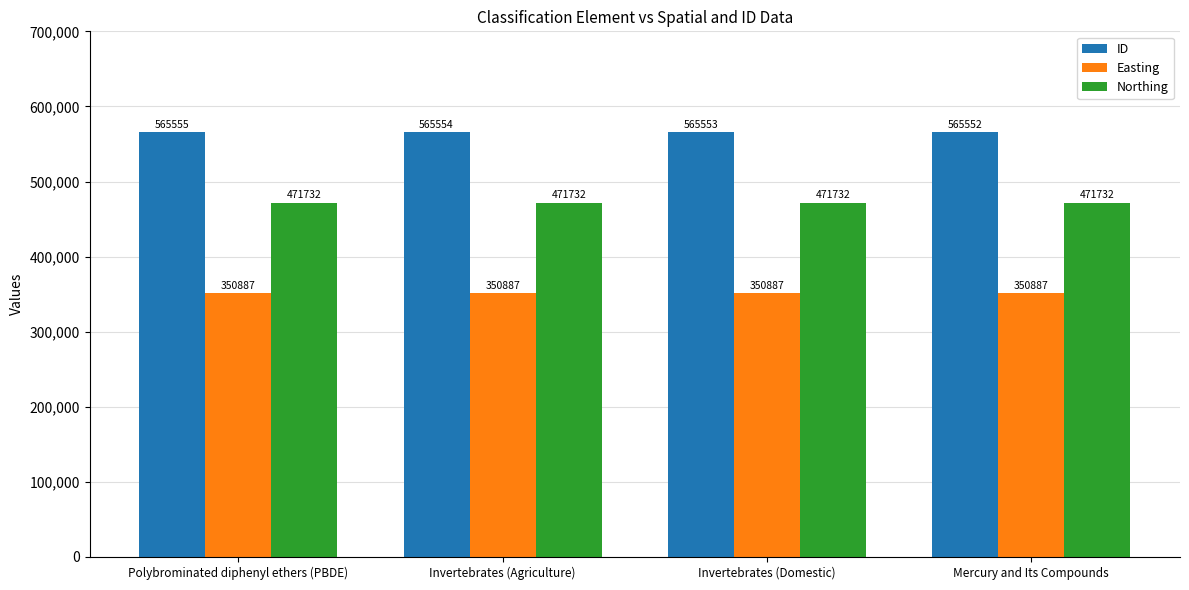

How many groups of bars are there?

4